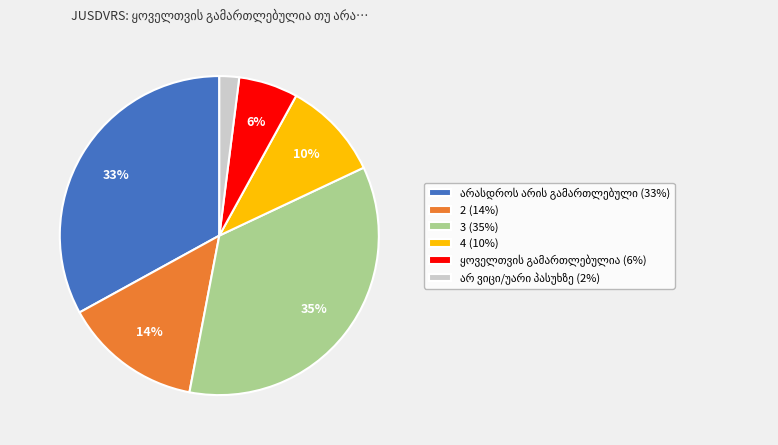

Count the number of slices in the pie.

6